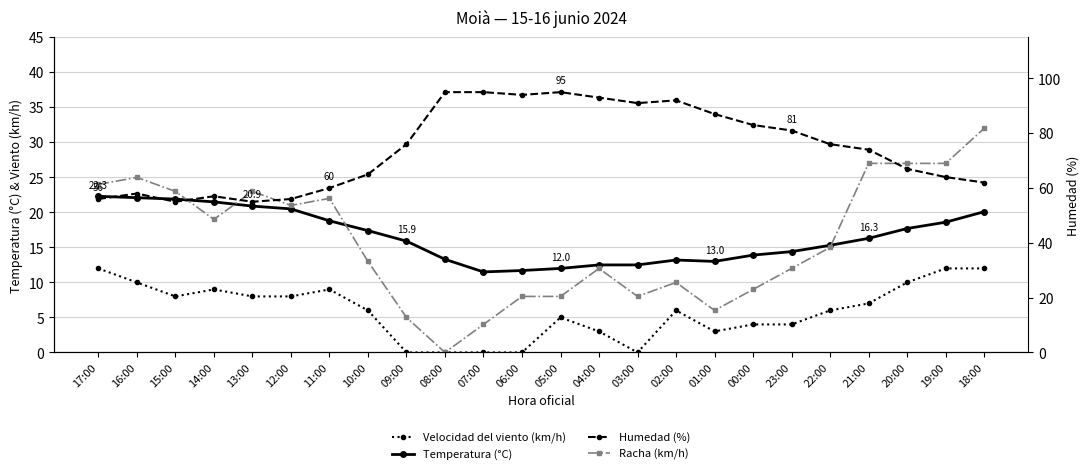

What is the difference between the highest and lowest values at 06:00?

94.0